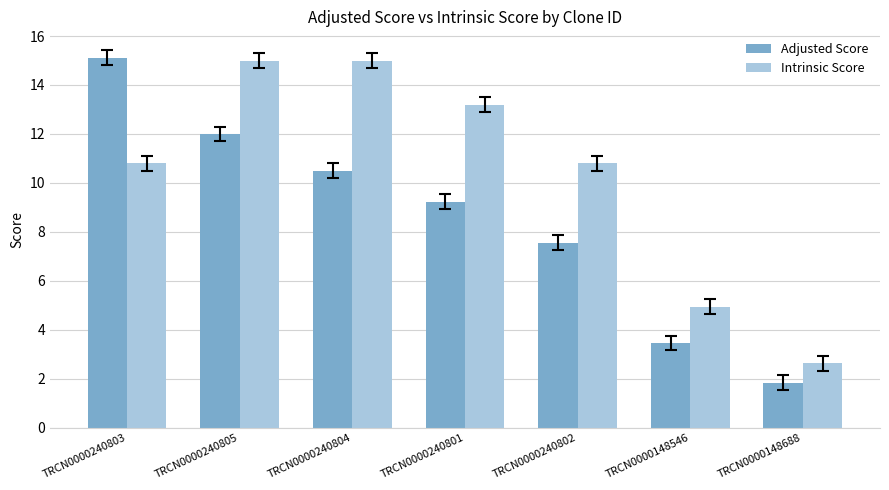

Are the bars horizontal?

No